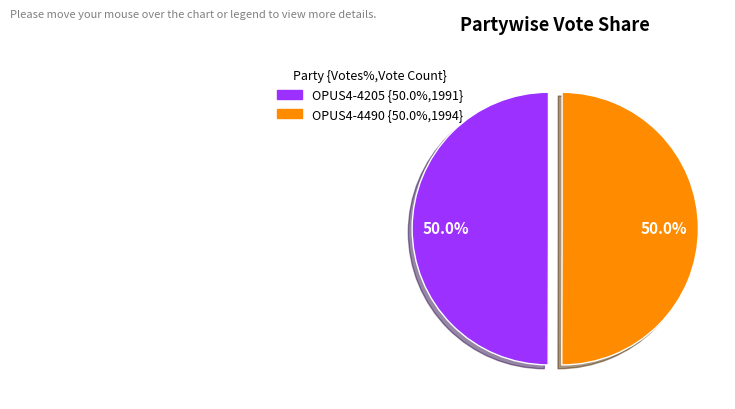

How much of the chart is everything except OPUS4-4490?

50.0%